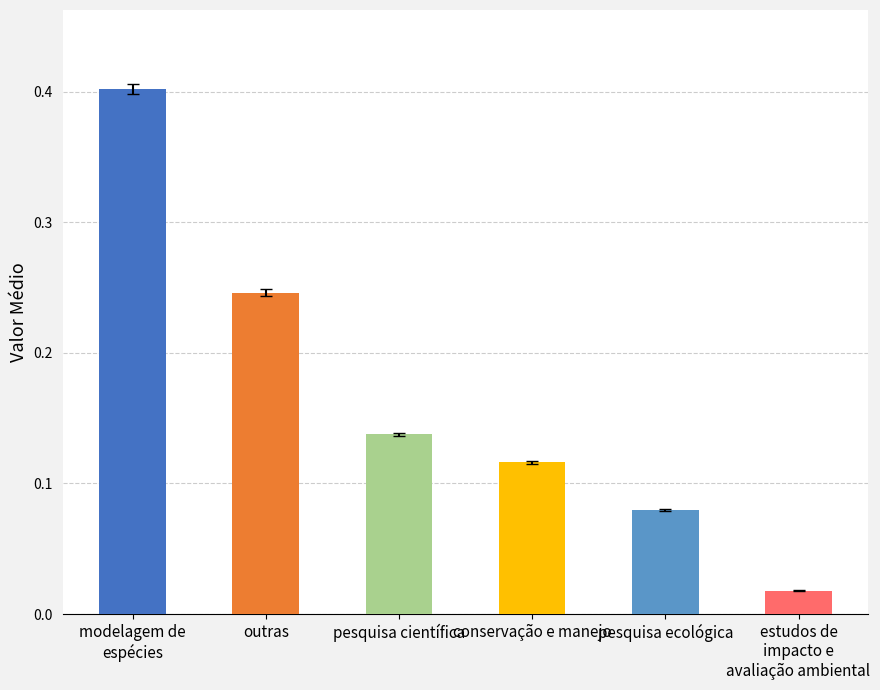

Which category has the lowest value across all series?

estudos de
impacto e
avaliação ambiental